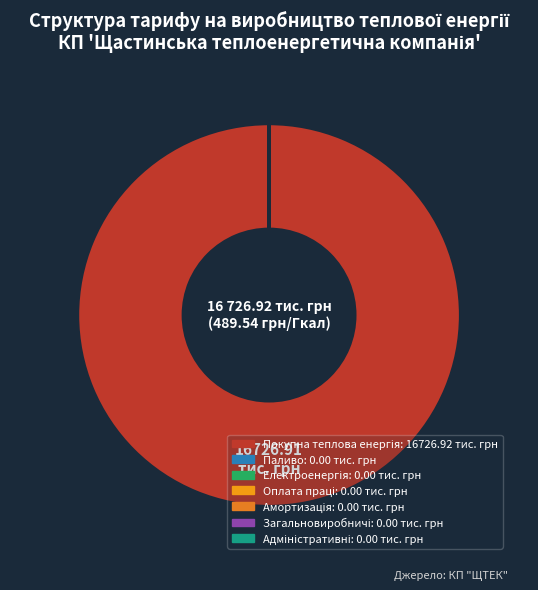

To the nearest percent, what is the average slice percentage?

14%